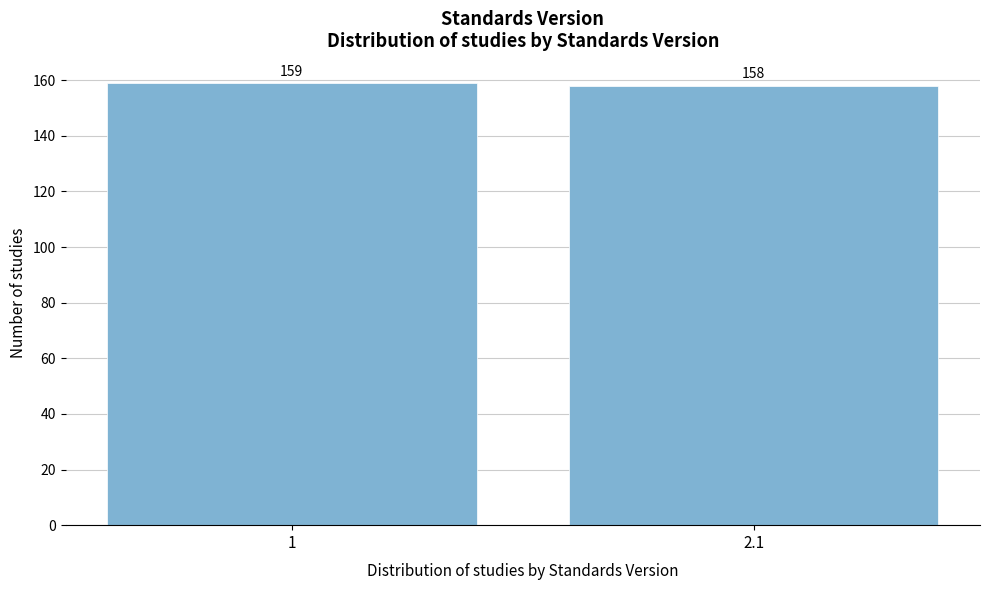

Reading left to right, transcribe all the data shown in this chart.

159	158